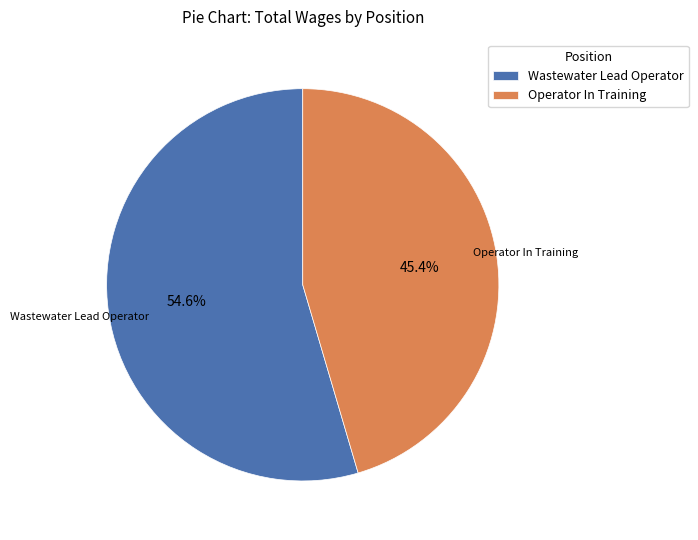

Between Operator In Training and Wastewater Lead Operator, which is larger?

Wastewater Lead Operator